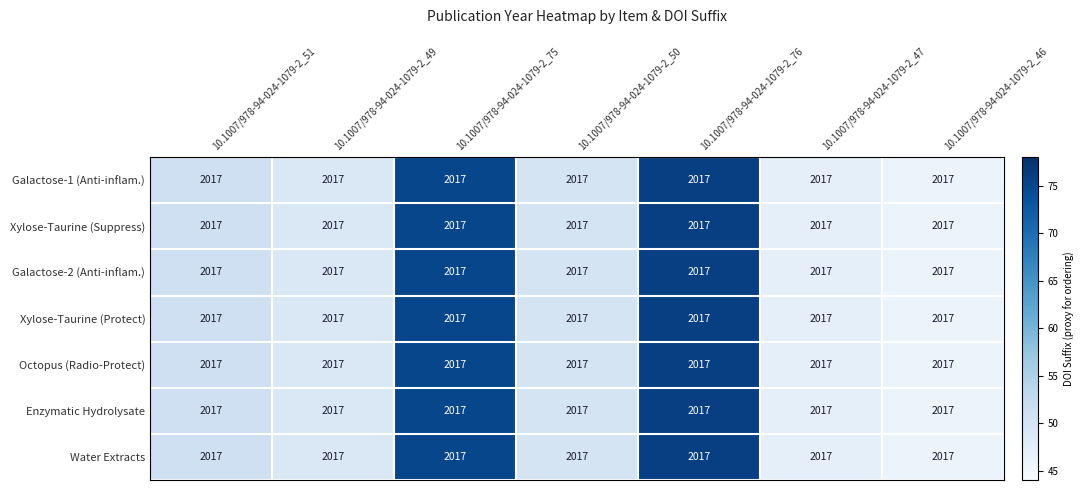

List the series in order of their peak value, lowest first.

Galactose-1 (Anti-inflam.), Xylose-Taurine (Suppress), Galactose-2 (Anti-inflam.), Xylose-Taurine (Protect), Octopus (Radio-Protect), Enzymatic Hydrolysate, Water Extracts